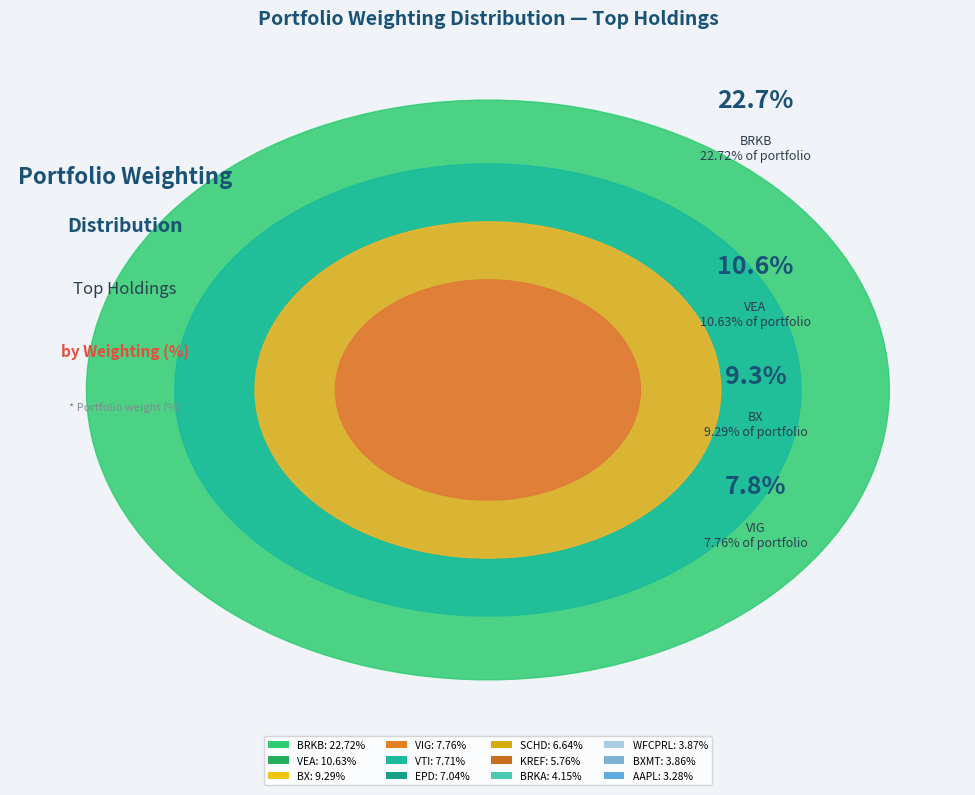

What is the change in value from BLACKSTONE MTG TR INC to APPLE INC?

-0.6